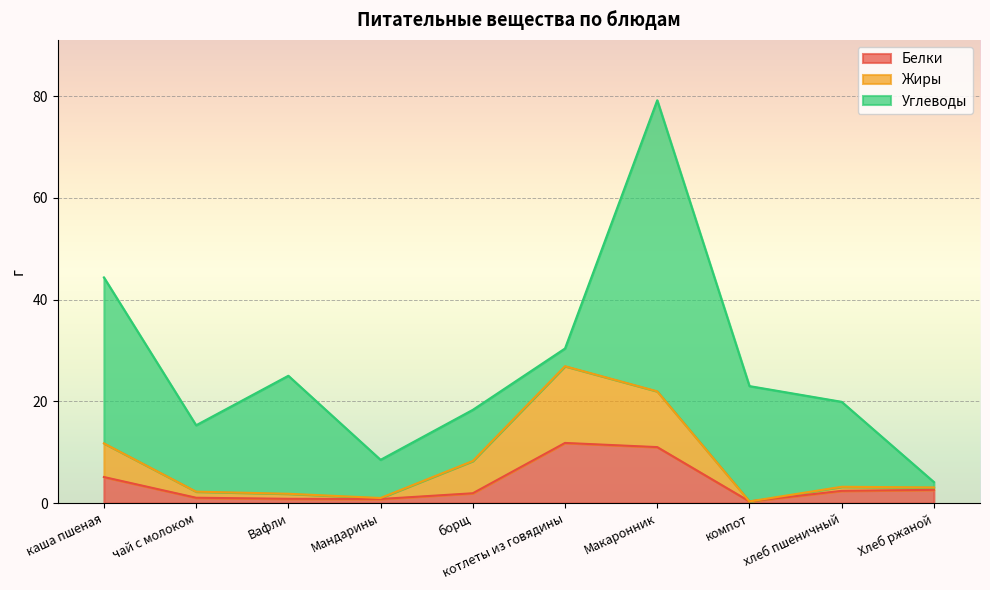

How many lines are shown in the chart?

3